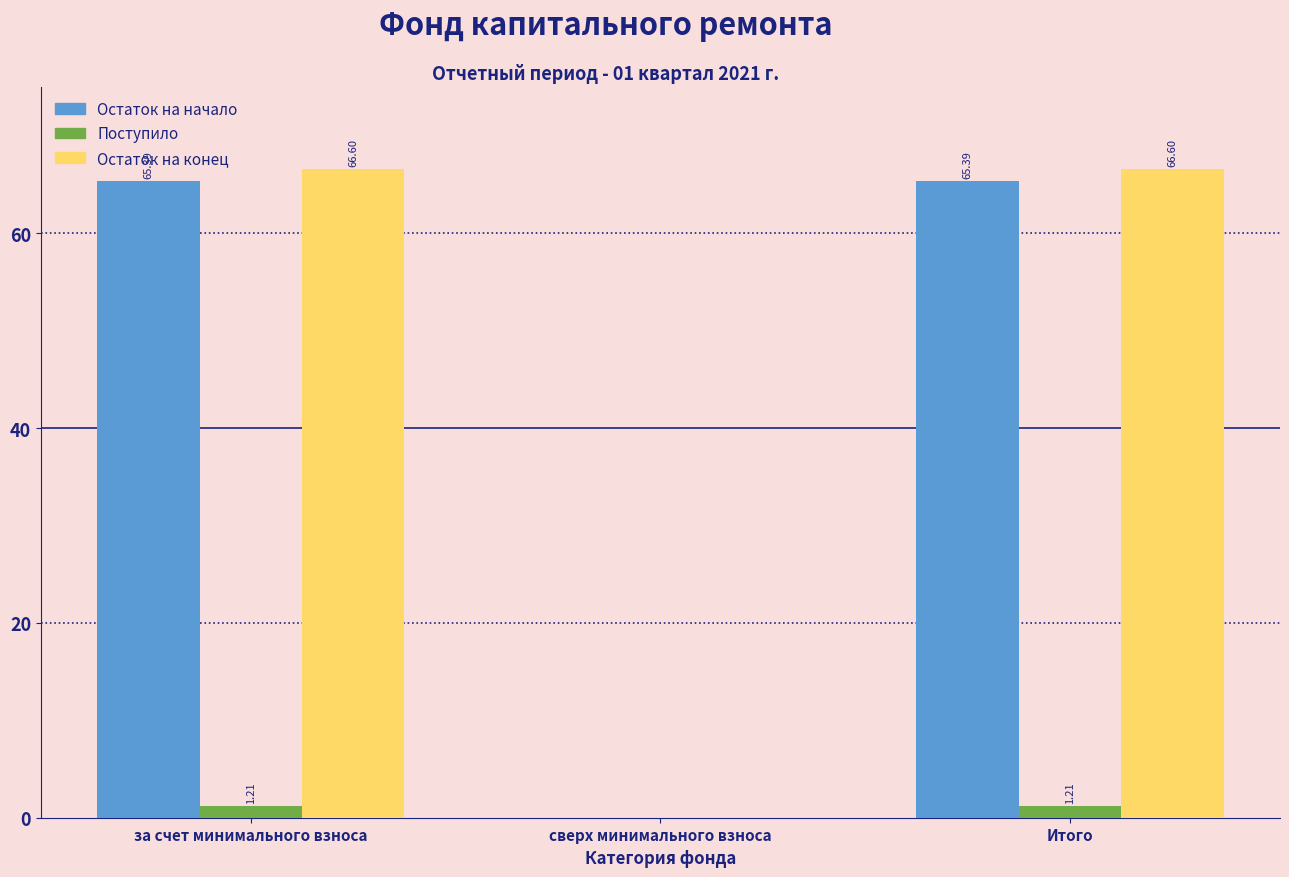

What is the sum of all Остаток на конец values?

133.2